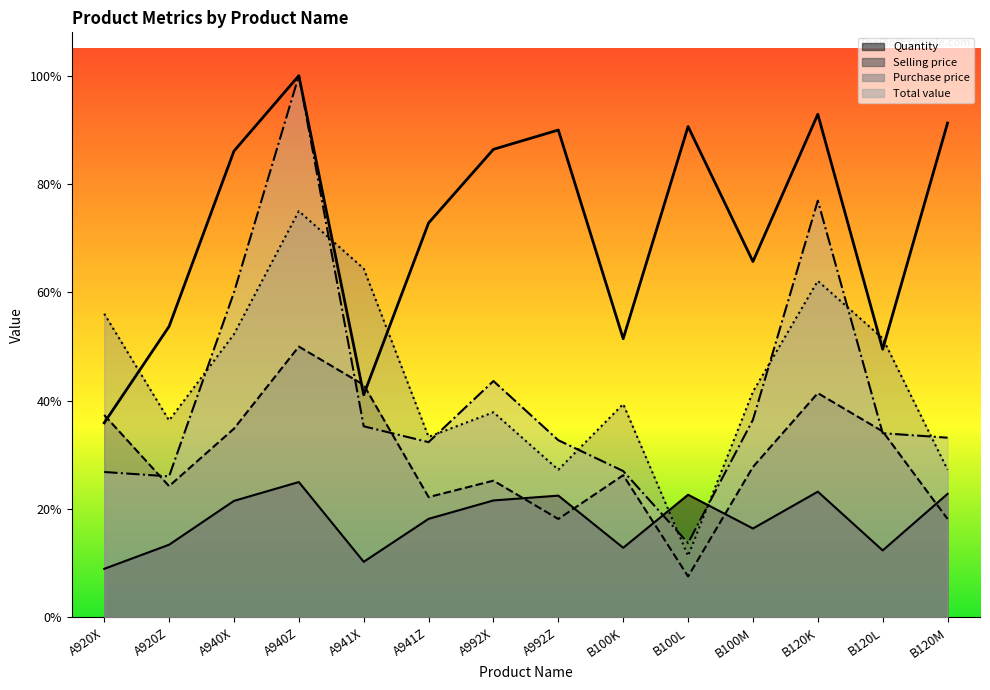

Which label corresponds to the smallest value in the chart?

B100L